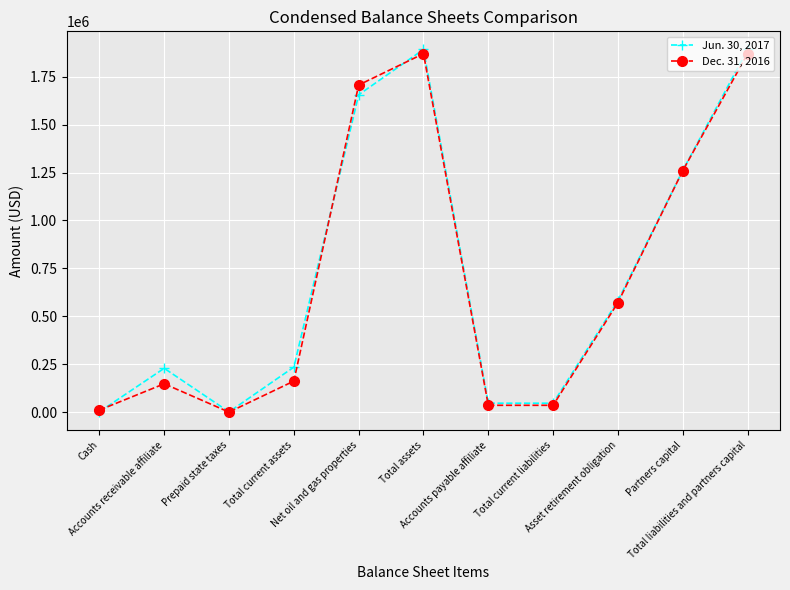

What is the sum of all Jun. 30, 2017 values?

7848416